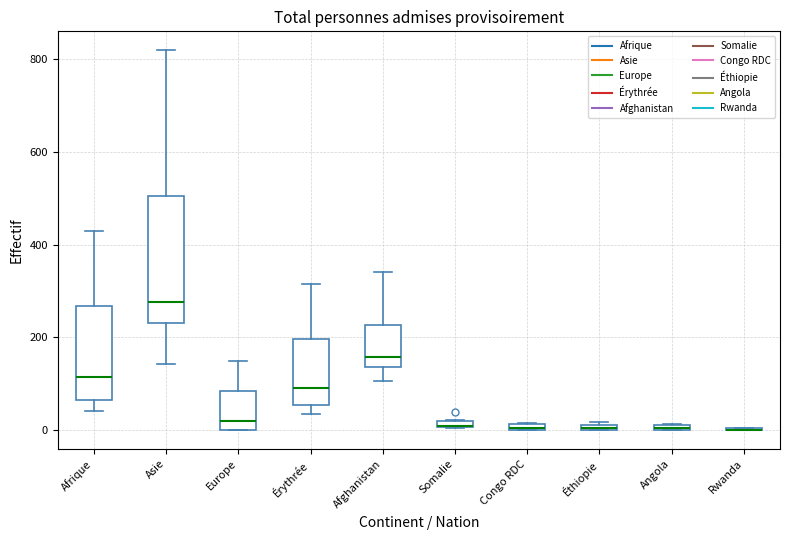

Which box is the tallest, from its lower edge to its upper edge?

Asie